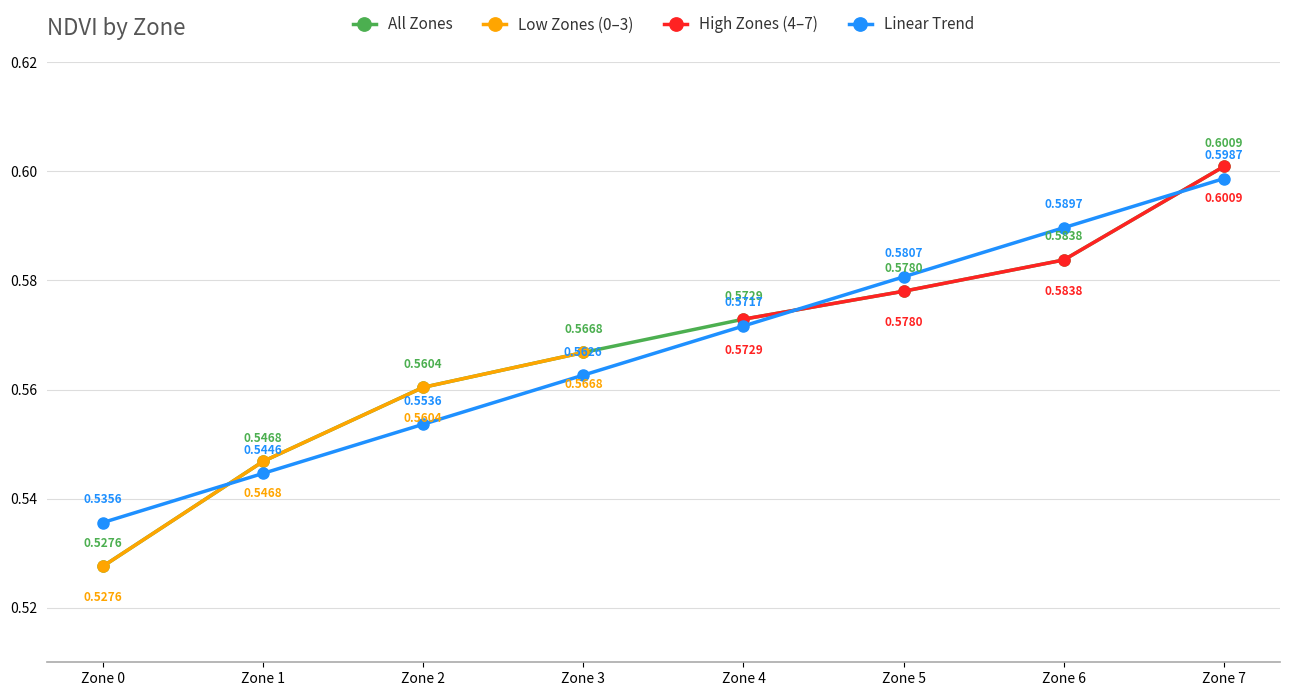

What is the value of the Normalized Zone point at the 1st from the left?

0.5